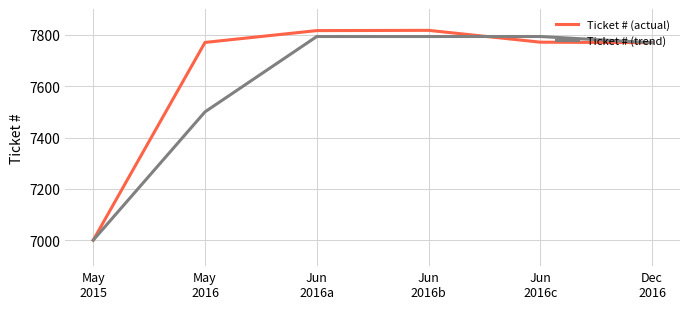

What is the smallest value displayed?

7001